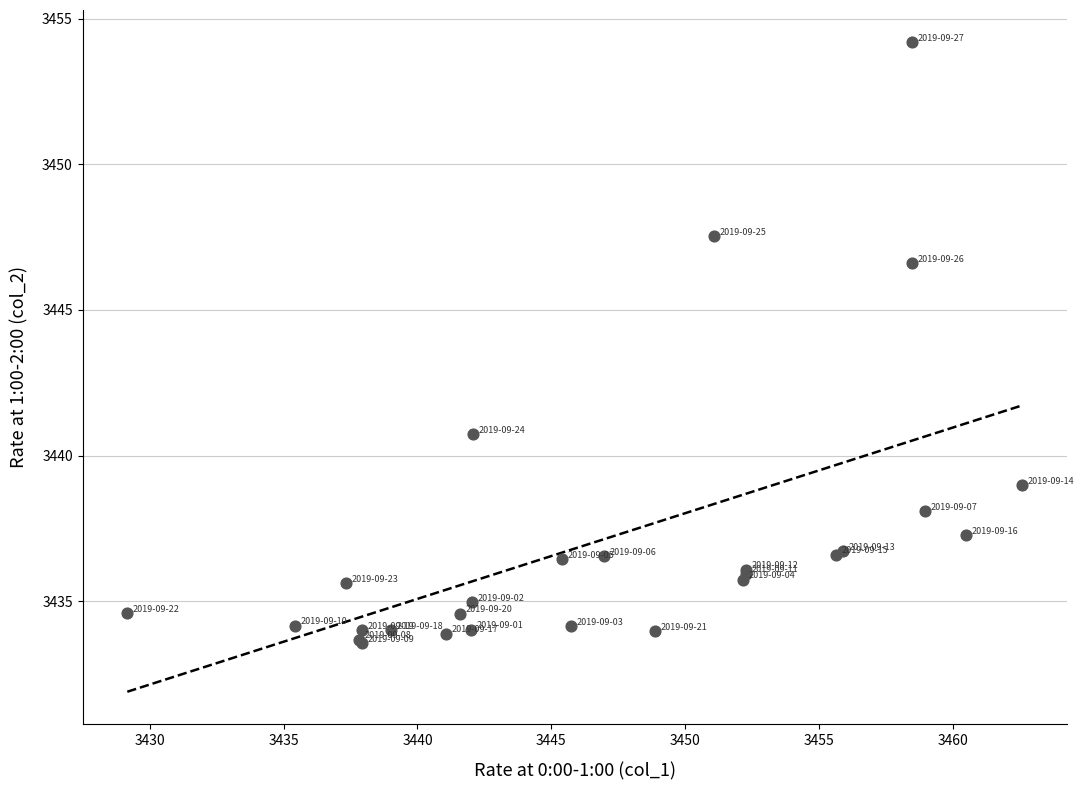

What Y value in the scatter plot is closest to 3443?

3440.7